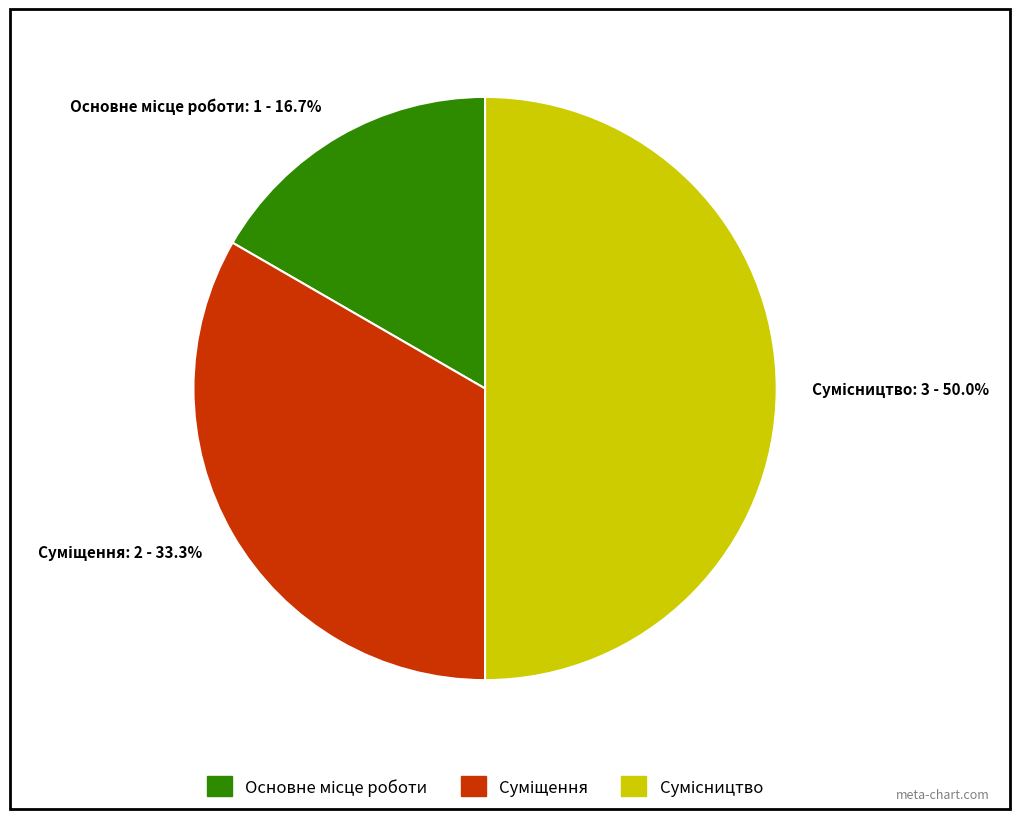

To the nearest percent, what is the difference between the Суміщення and Сумісництво slice percentages?

17%